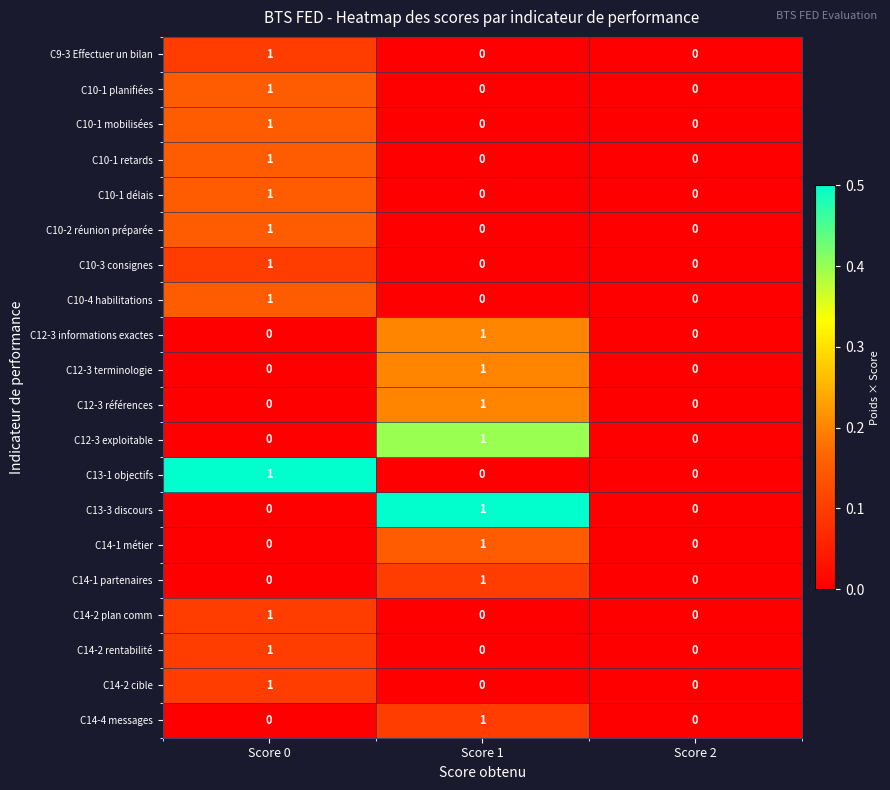

Count the C12-3 informations exactes values in the range 0 to 1.

3